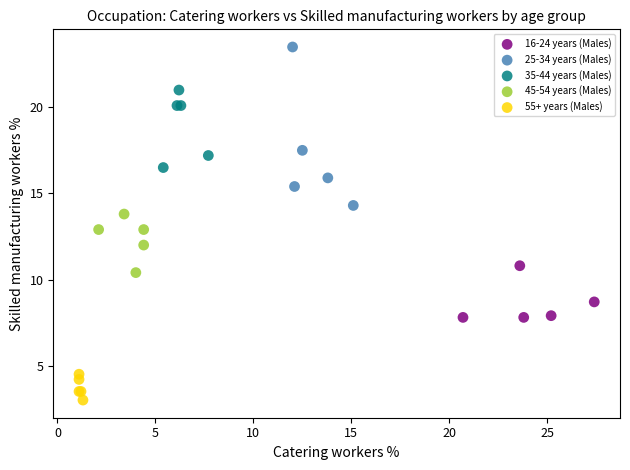

Which series reaches the minimum Y coordinate?

55+ years (Males)